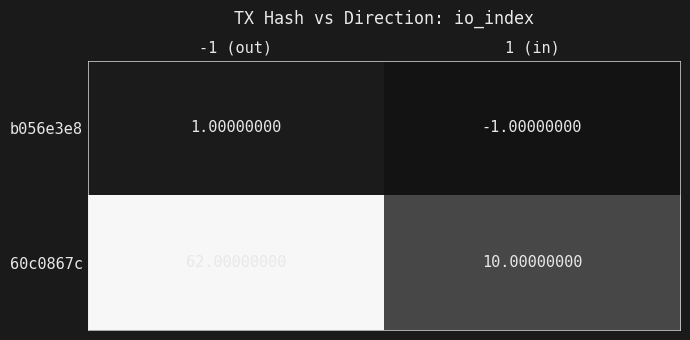

Rank the categories by b056e3e8 value from highest to lowest.

-1 (out), 1 (in)